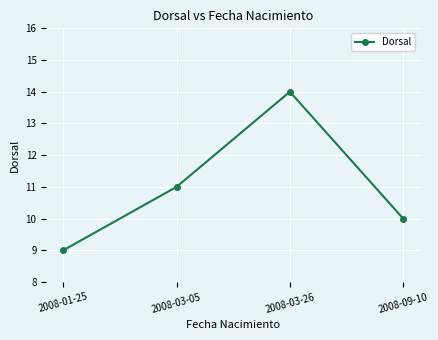

Which label corresponds to the smallest value in the chart?

2008-01-25